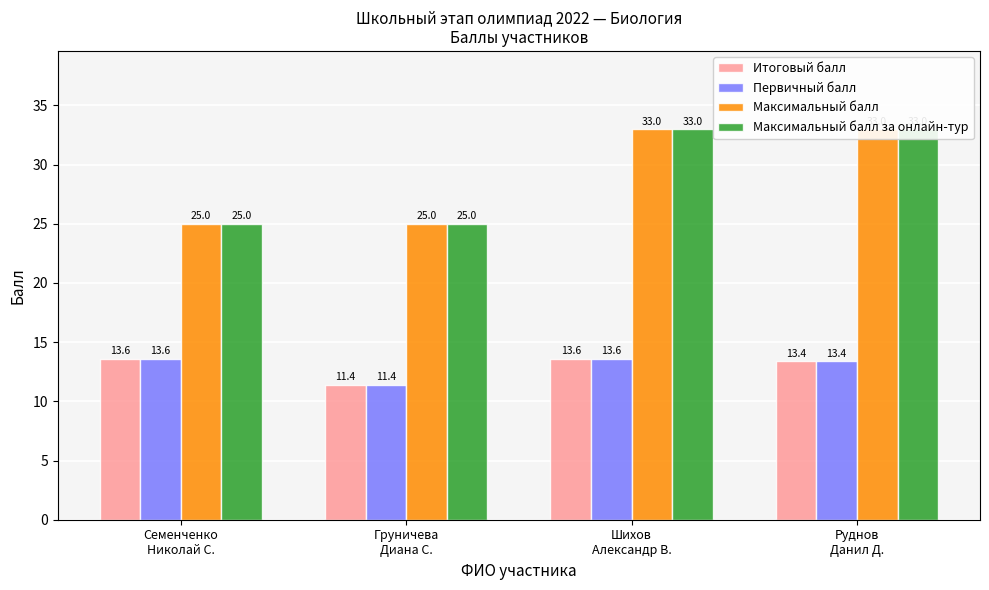

How many values in the Первичный балл series exceed 13?

3